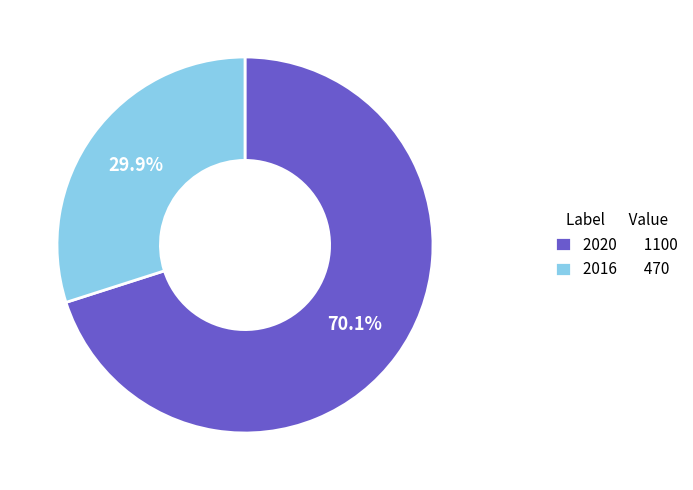

How many segments does this pie chart have?

2